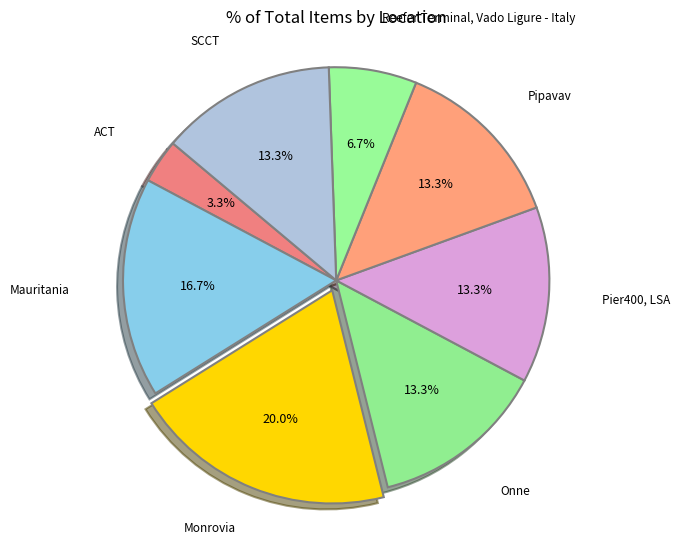

Which category has the smallest portion of the pie?

ACT